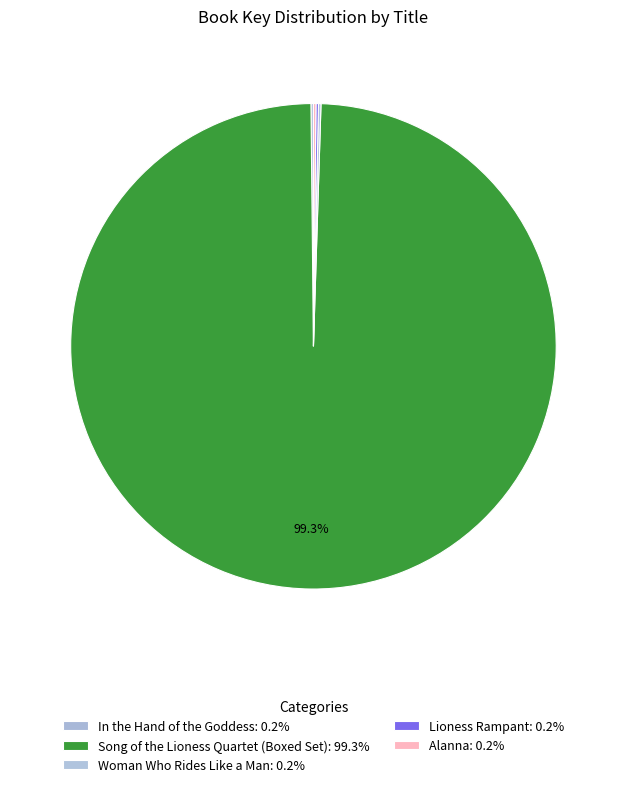

Rank the categories by value from lowest to highest.

Alanna, In the Hand of the Goddess, Lioness Rampant, Woman Who Rides Like a Man, Song of the Lioness Quartet (Boxed Set)